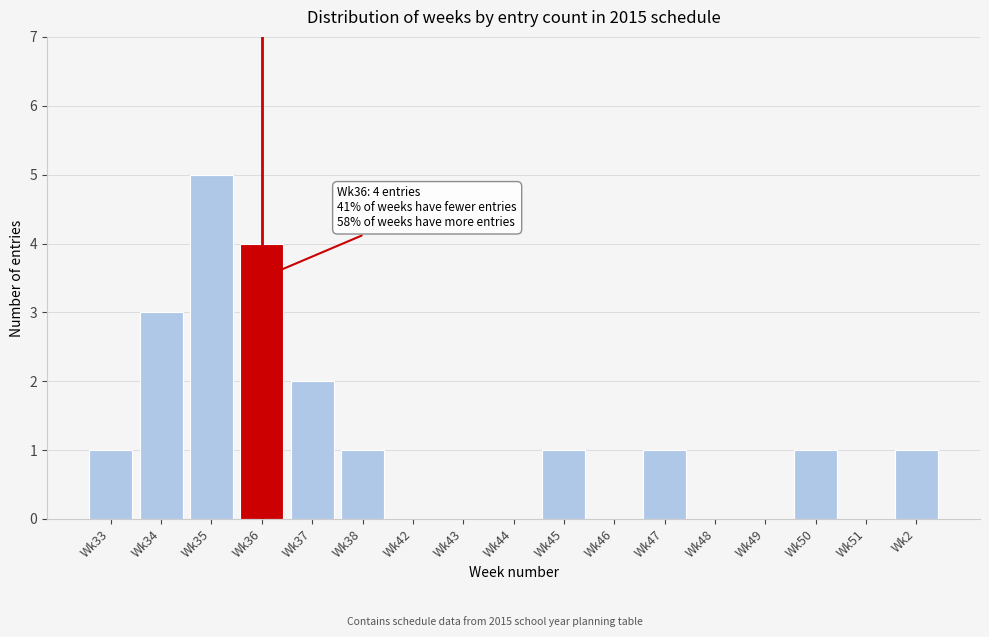

Reading left to right, list all the values displayed in this chart.

Wk33=1	Wk34=3	Wk35=5	Wk36=4	Wk37=2	Wk38=1	Wk42=0	Wk43=0	Wk44=0	Wk45=1	Wk46=0	Wk47=1	Wk48=0	Wk49=0	Wk50=1	Wk51=0	Wk2=1